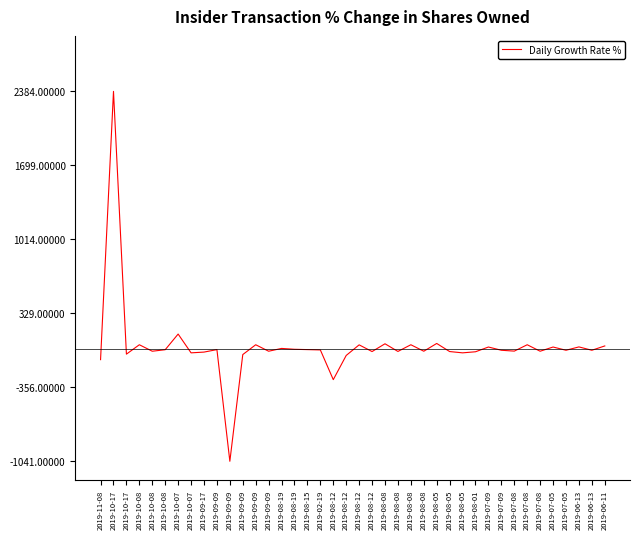

What is the change in value from 2019-10-08 to 2019-06-13?

+26